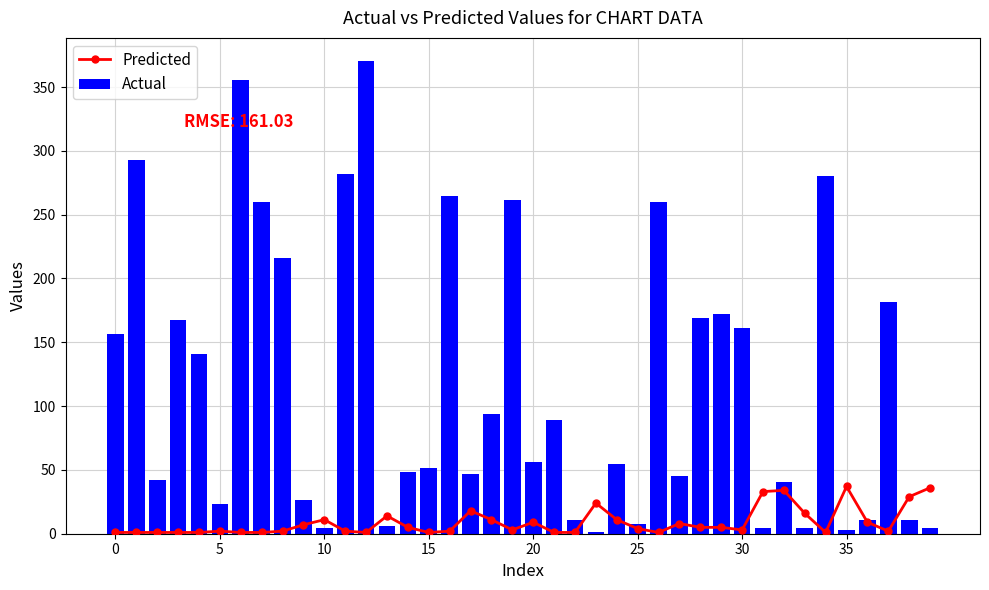

What is the label of the 32nd bar from the left?

31